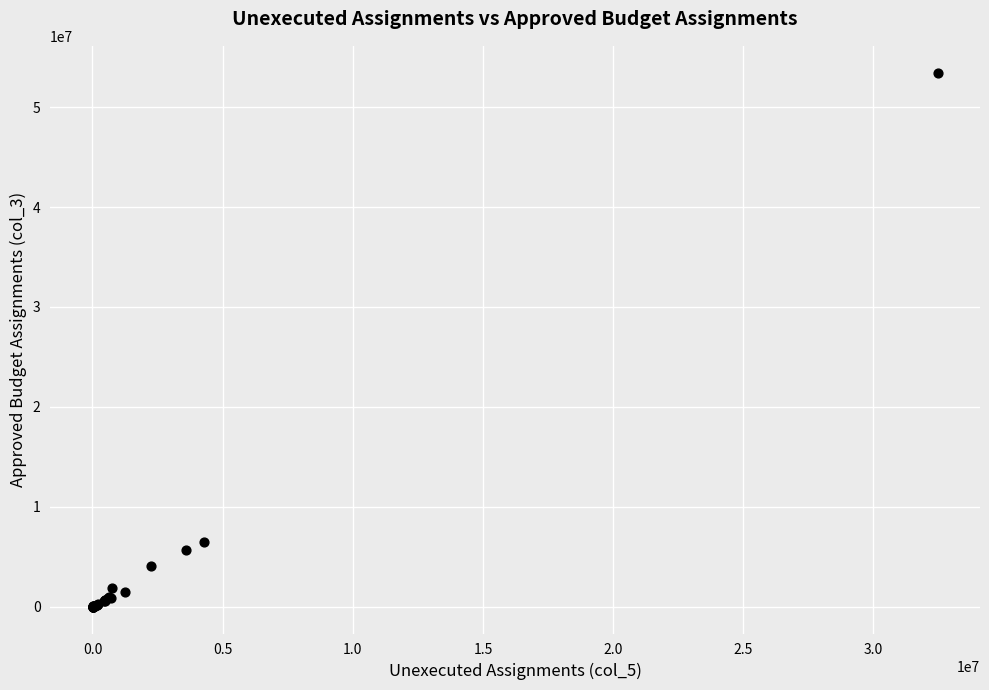

What Y value in the scatter plot is closest to 26726942?

6476068.8